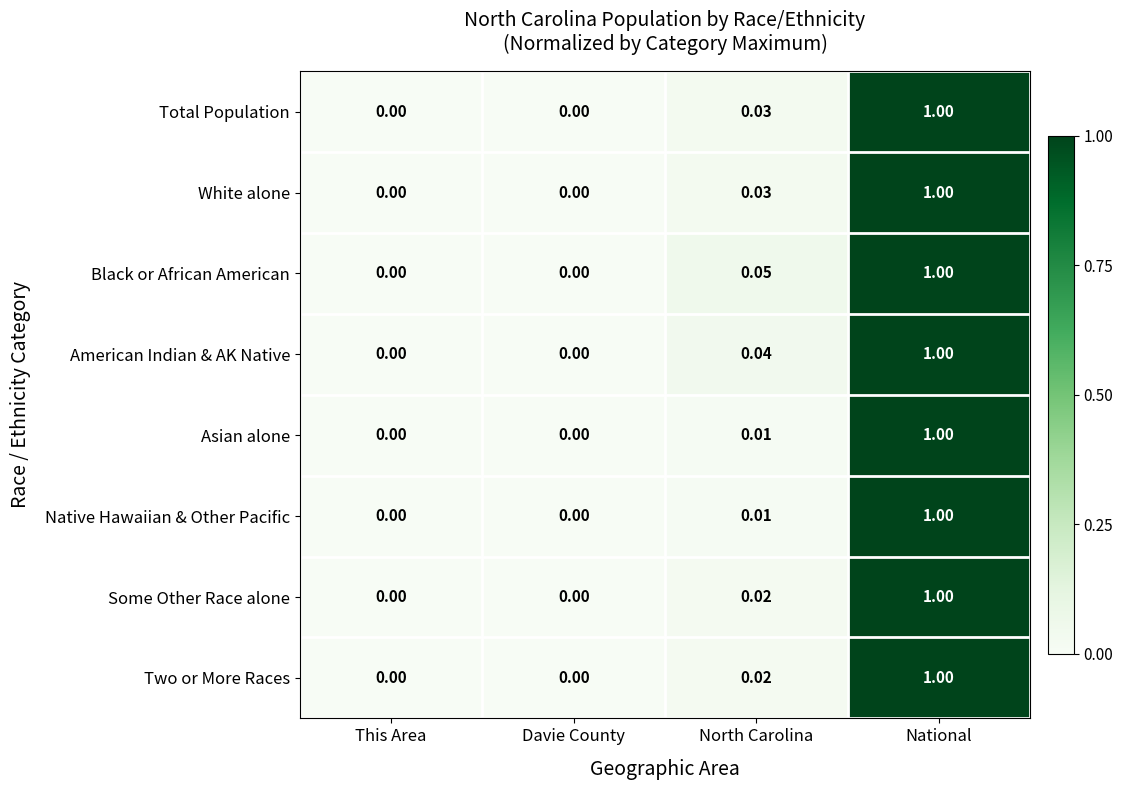

Which series changed the most between This Area and North Carolina?

Black or African American